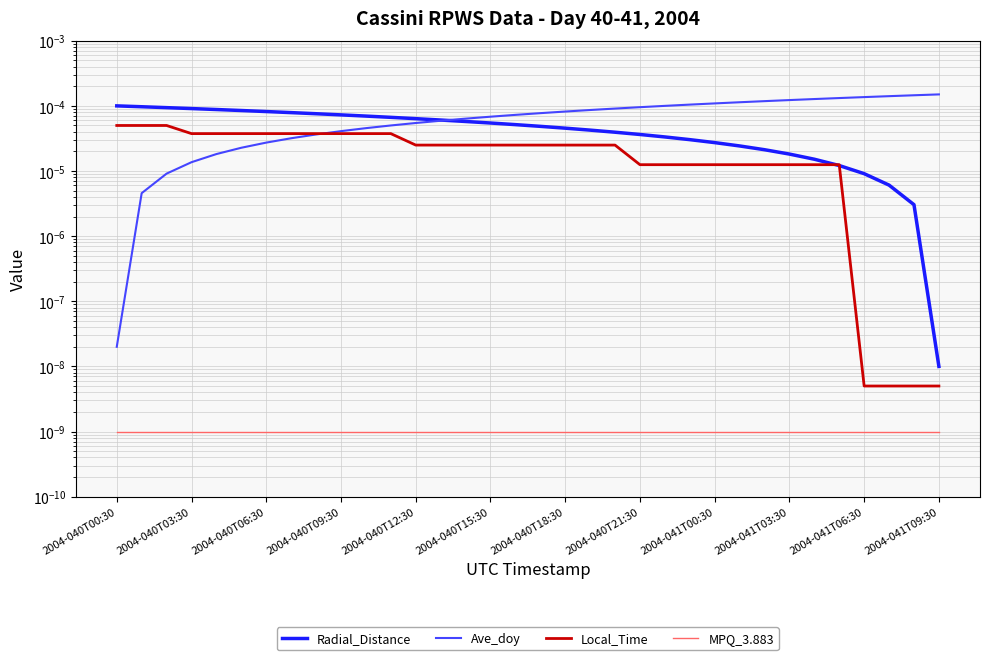

Which series changed the most between 13 and 14?

Ave_doy